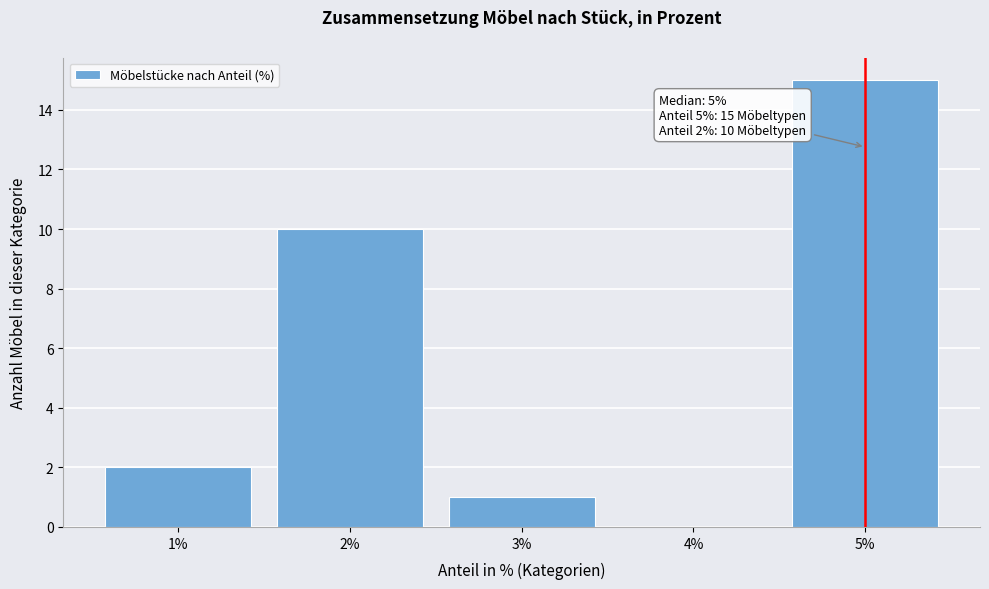

Over which range of the x-axis is the bar tallest?

4.5 to 5.5